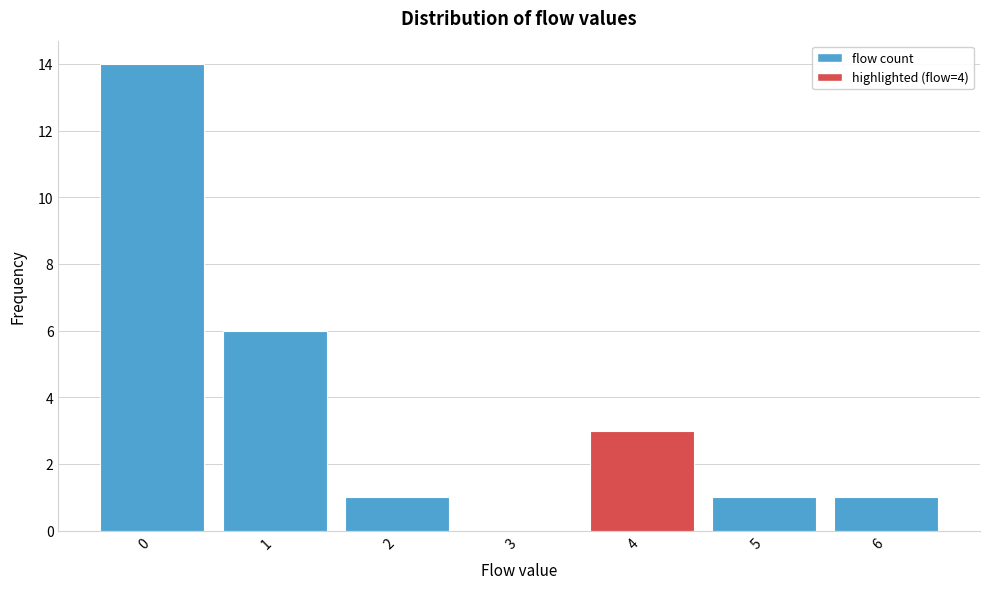

Reading left to right, extract all data points from this chart.

0=14	1=6	2=1	3=0	4=3	5=1	6=1